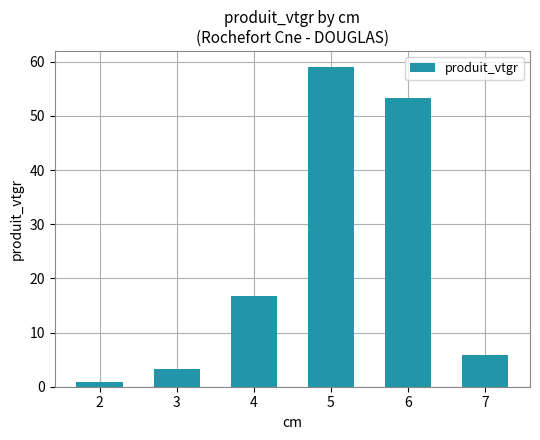

List the labels in order of value, largest first.

5, 6, 4, 7, 3, 2